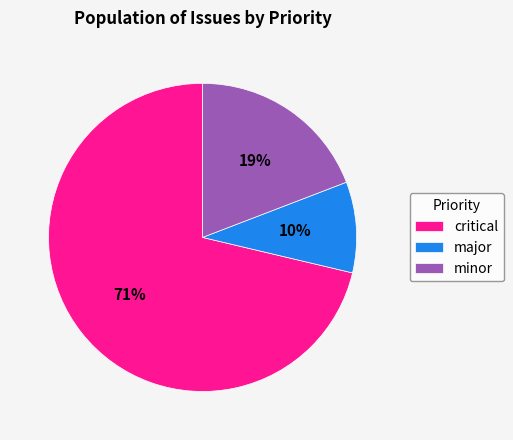

The major slice represents 15% of the pie. True or false?

False